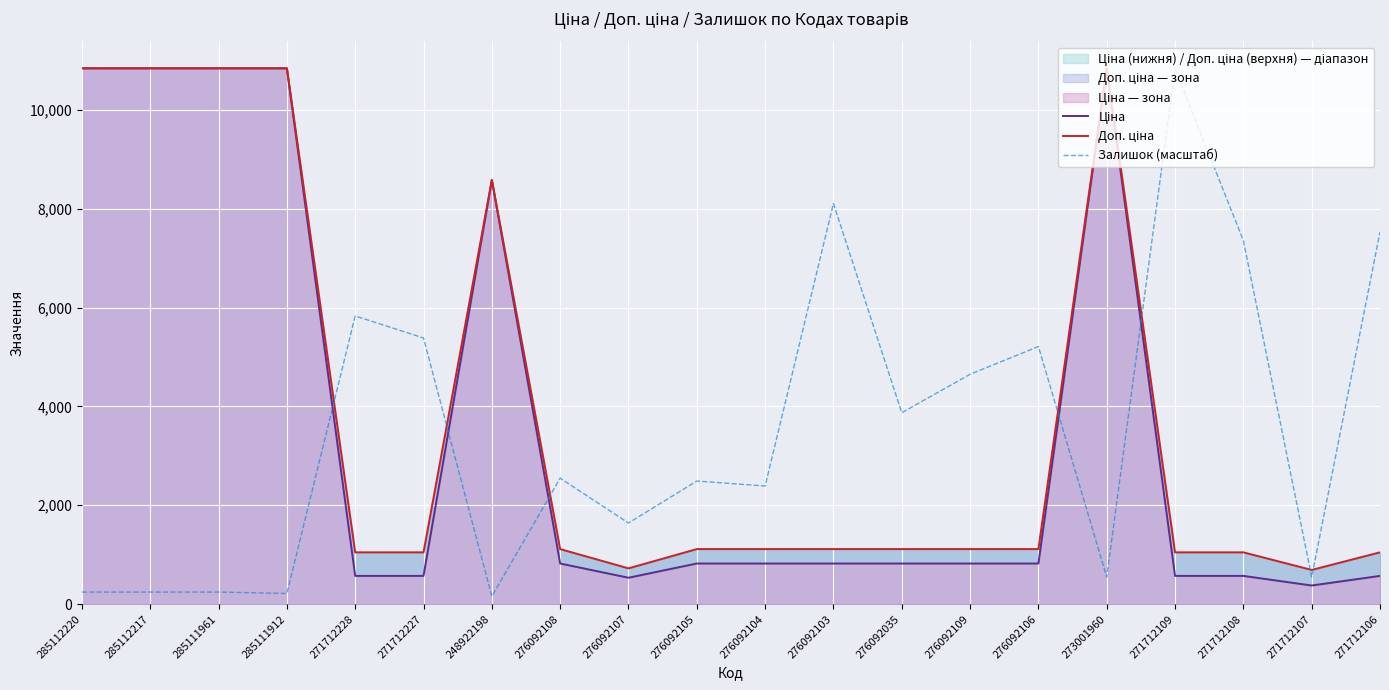

How many data points in Ціна are above 822?

13